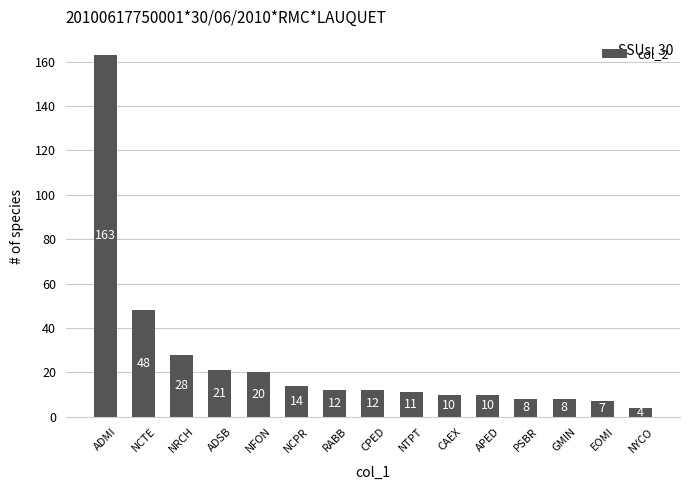

How many bars are there in total?

15